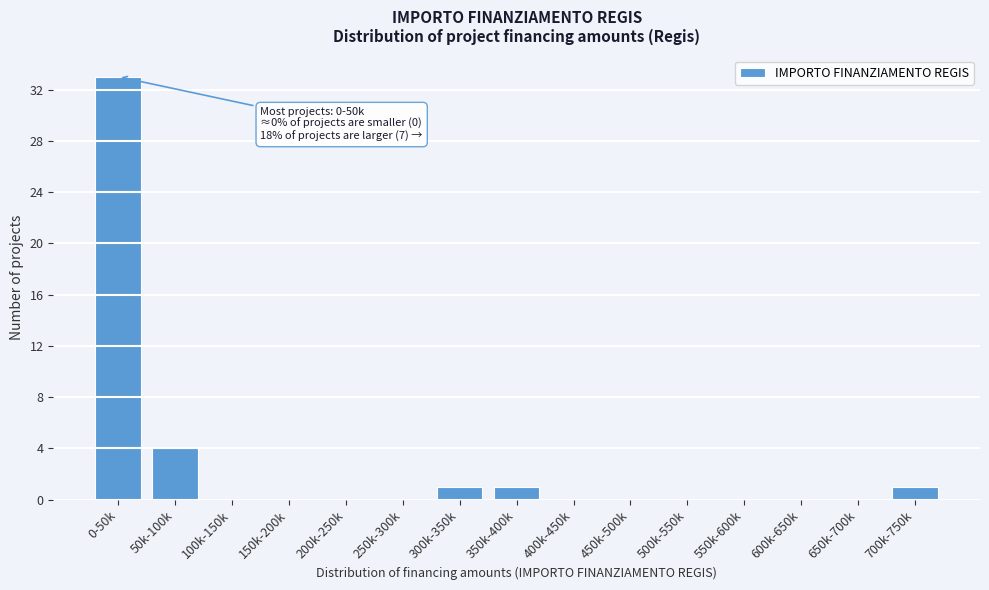

Reading left to right, extract all data points from this chart.

0-50k=33	50k-100k=4	100k-150k=0	150k-200k=0	200k-250k=0	250k-300k=0	300k-350k=1	350k-400k=1	400k-450k=0	450k-500k=0	500k-550k=0	550k-600k=0	600k-650k=0	650k-700k=0	700k-750k=1